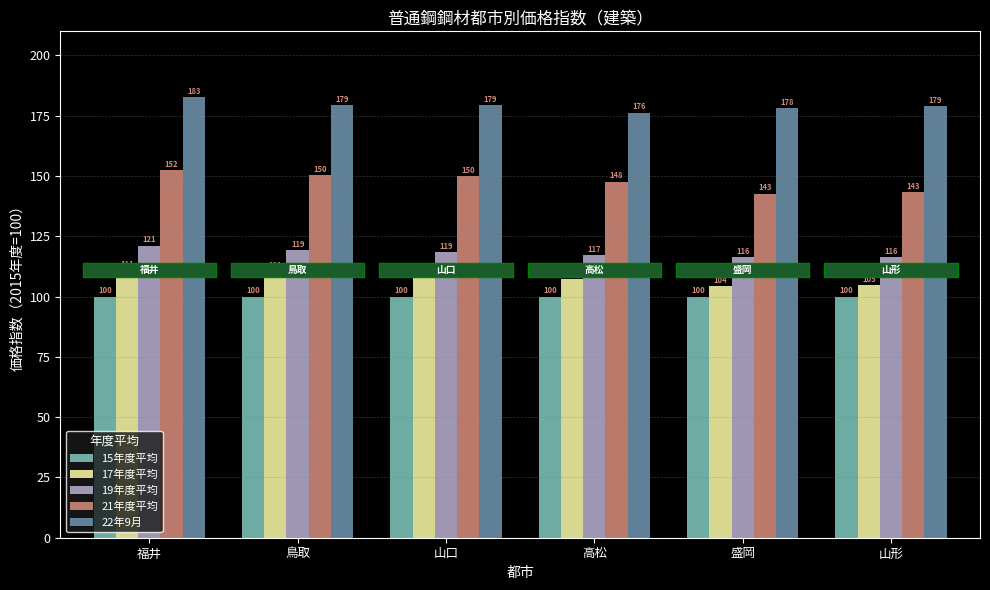

What is the maximum value shown in the chart?

182.7